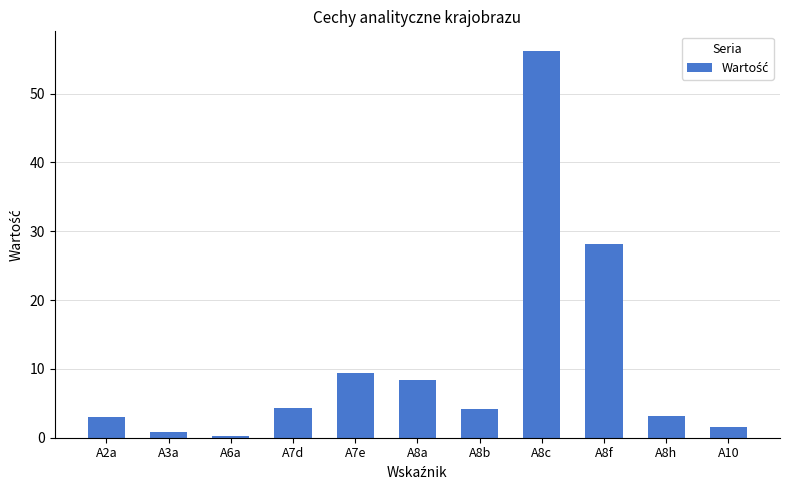

How many series are shown in this chart?

1